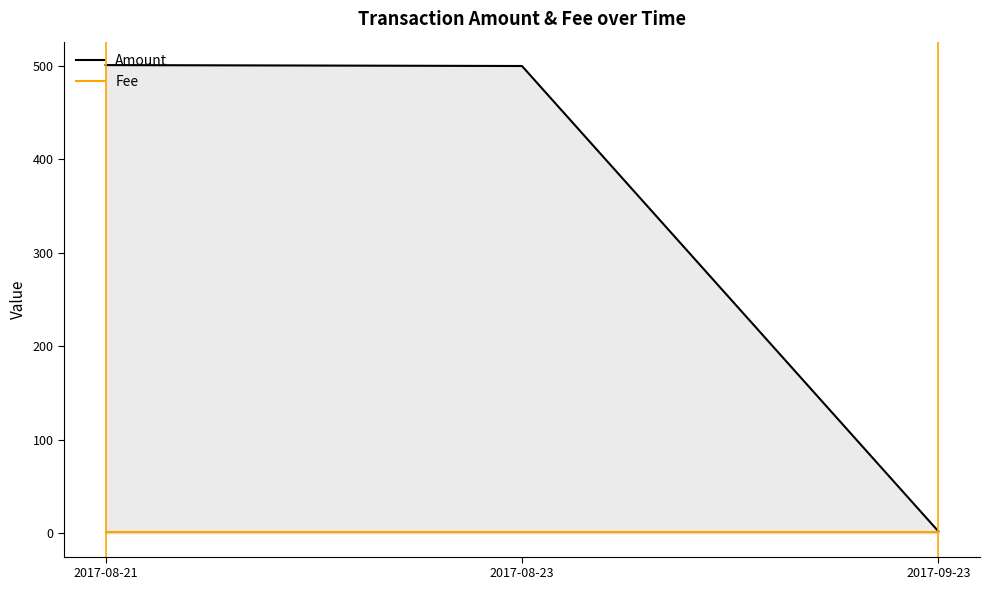

How many values in the Amount series exceed 500?

1